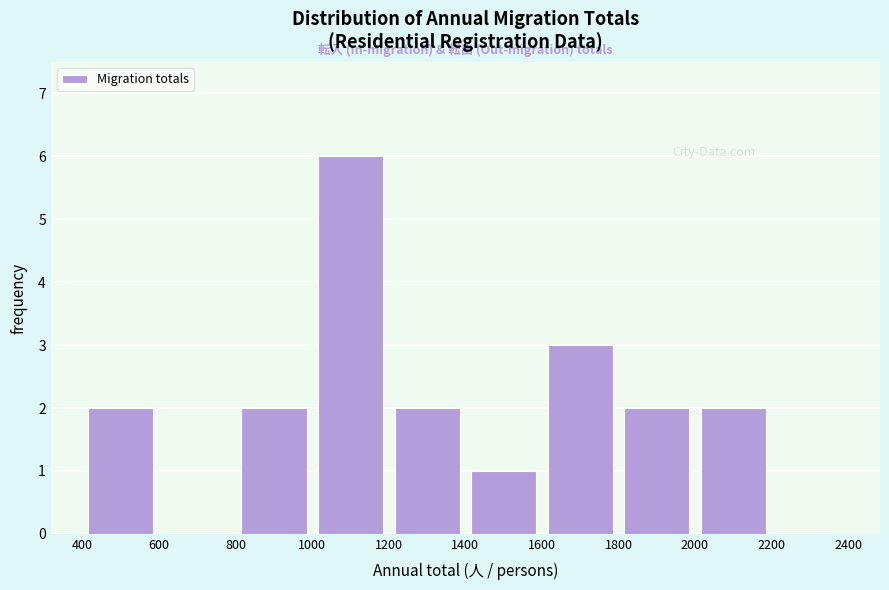

Which range on the x-axis has the tallest bar?

1000 to 1200